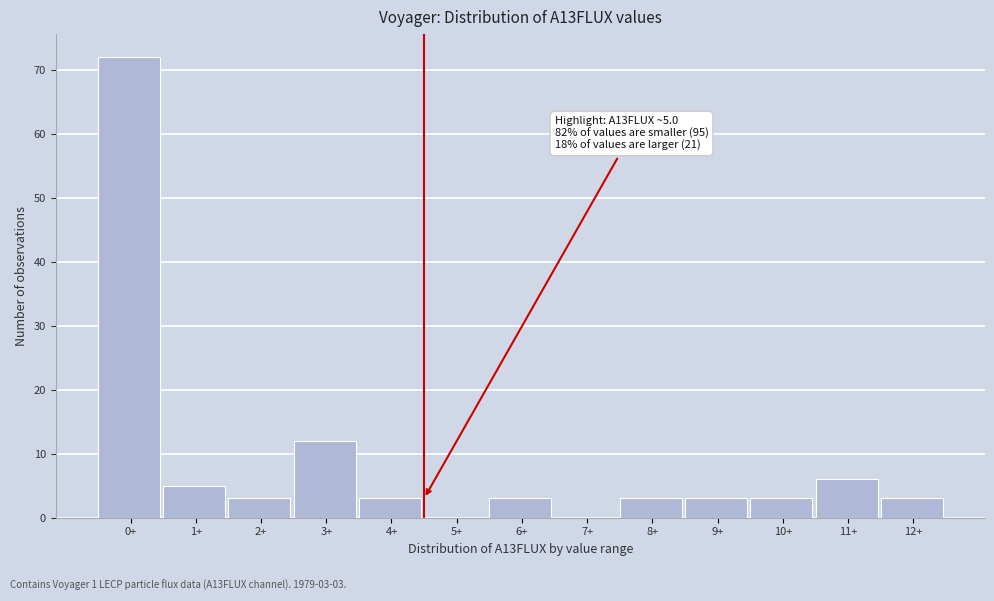

Reading left to right, transcribe all the data shown in this chart.

0+=72	1+=5	2+=3	3+=12	4+=3	5+=0	6+=3	7+=0	8+=3	9+=3	10+=3	11+=6	12+=3